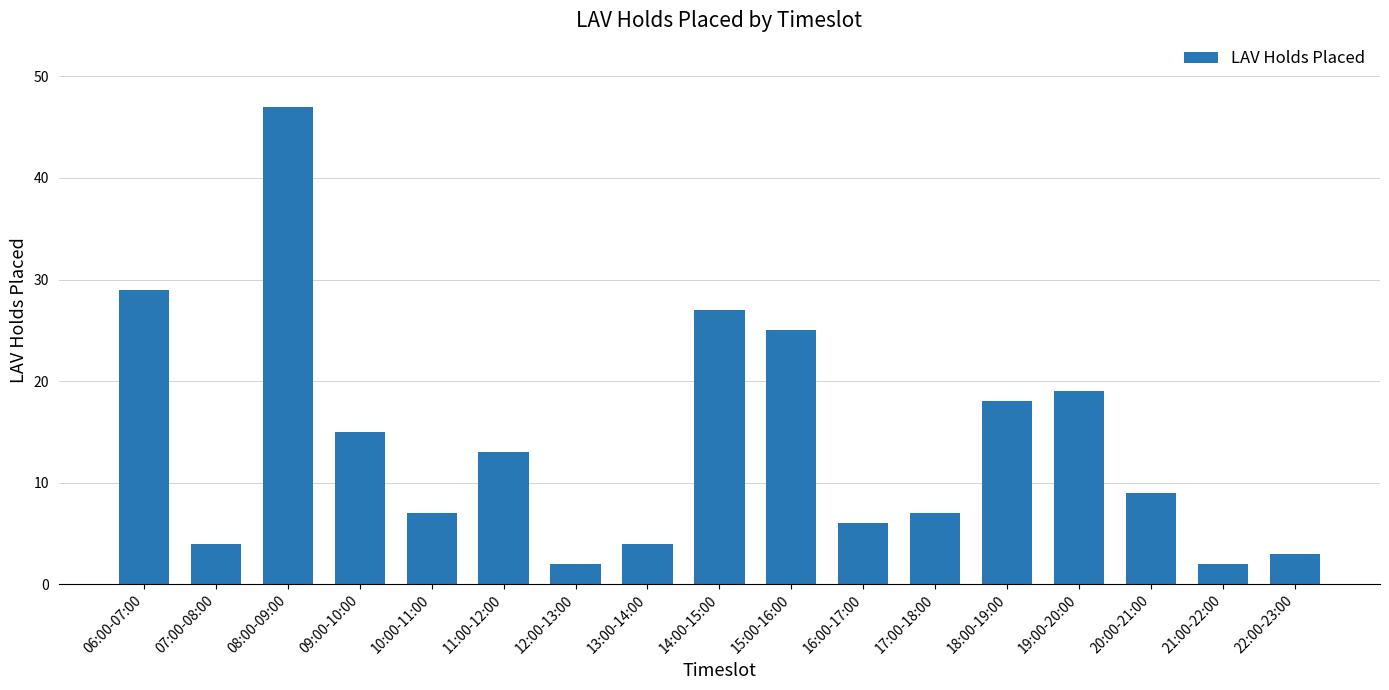

True or false: the data shows 76 at 08:00-09:00.

False